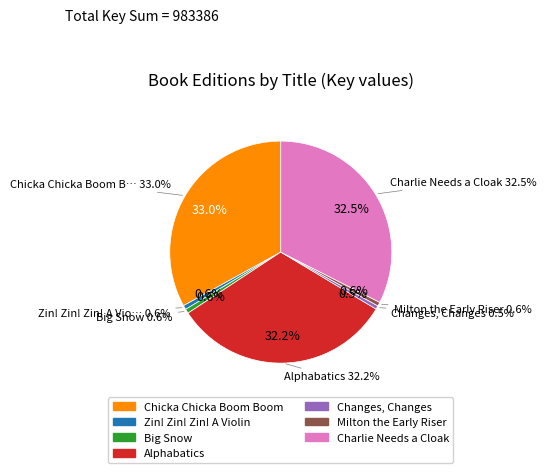

What is the smallest slice in the pie chart?

Changes, Changes